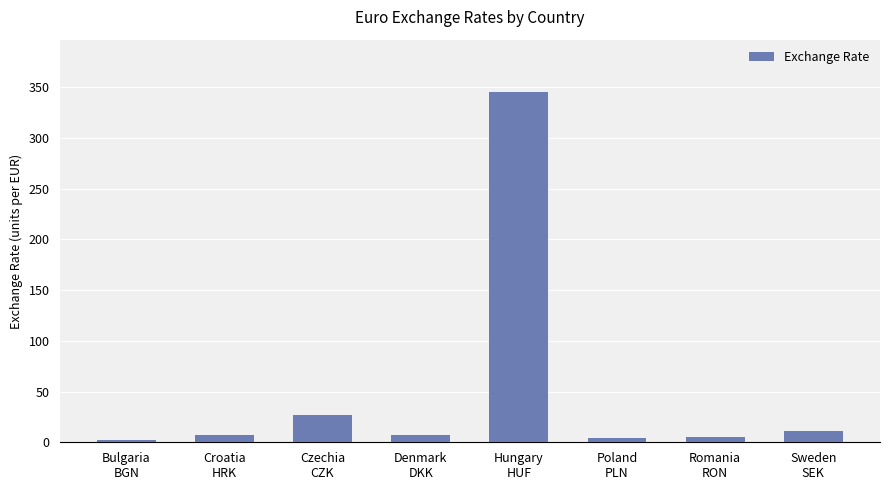

What is the greatest value displayed?

345.0